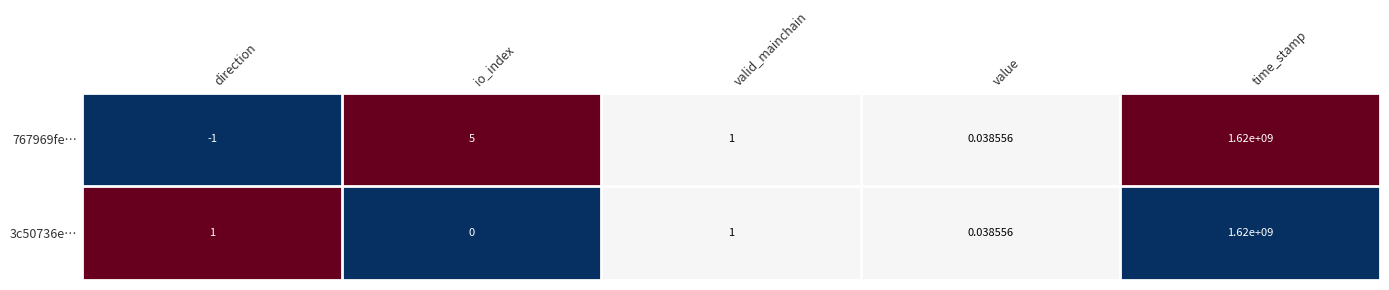

Is the value of 3c50736e… at direction greater than the value of 767969fe… at value?

Yes